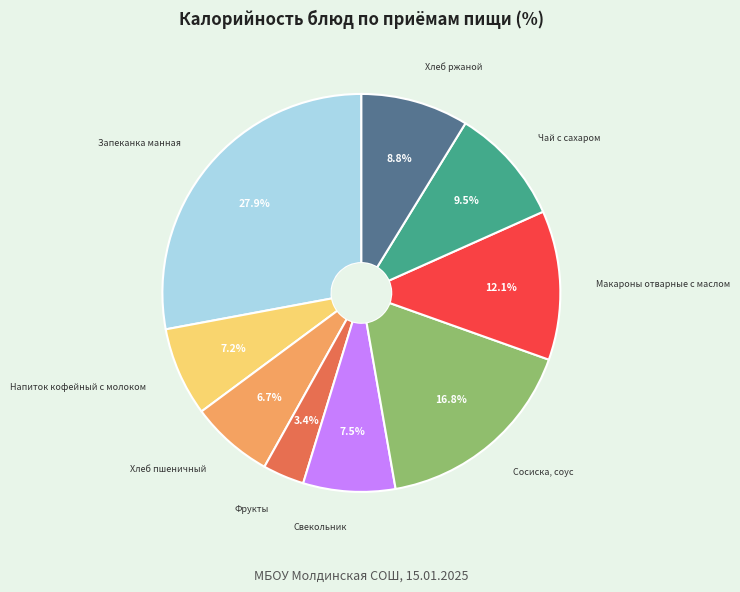

Does any single category account for the majority?

No